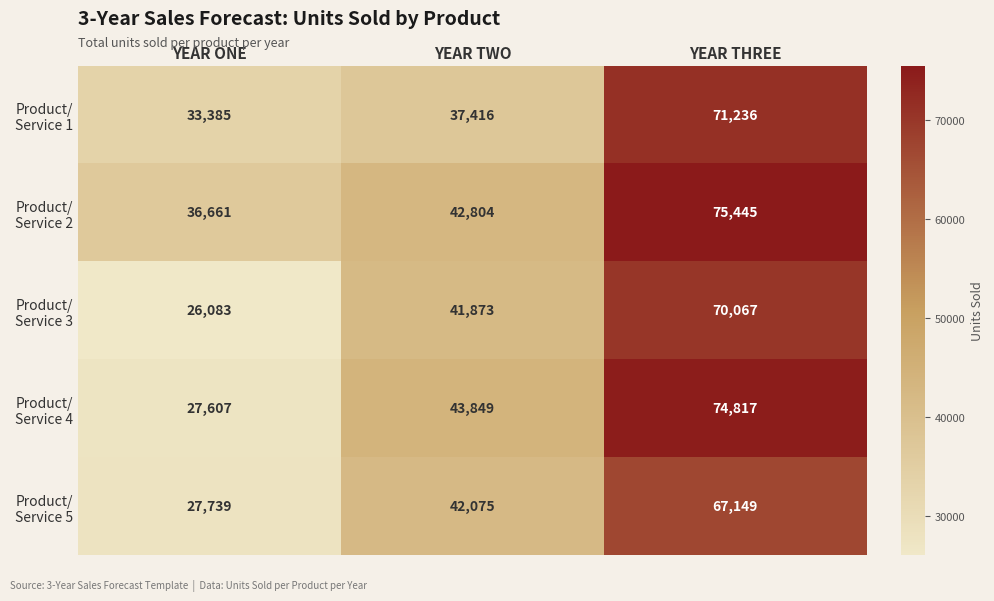

At which category is the sum across all series the highest?

YEAR THREE